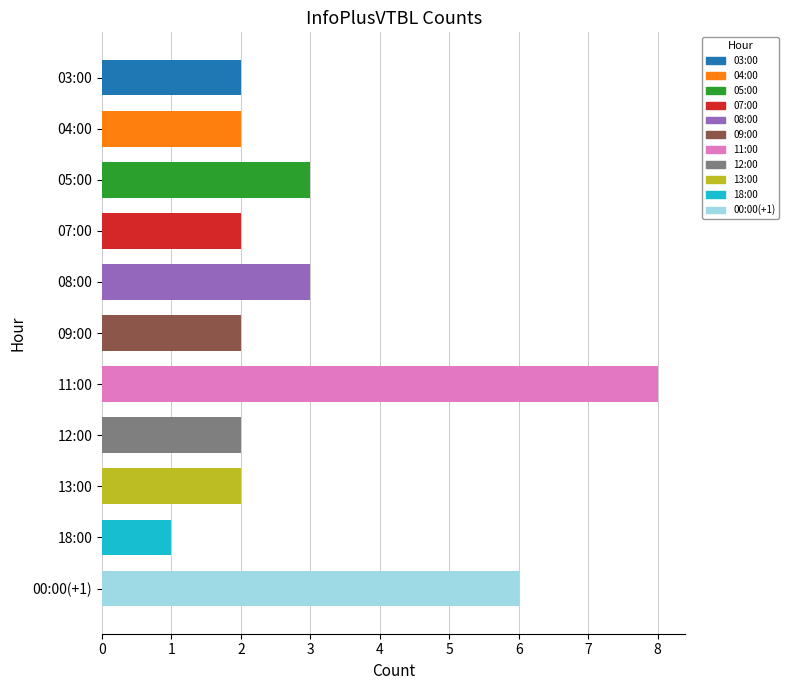

Read the value at 08:00.

3